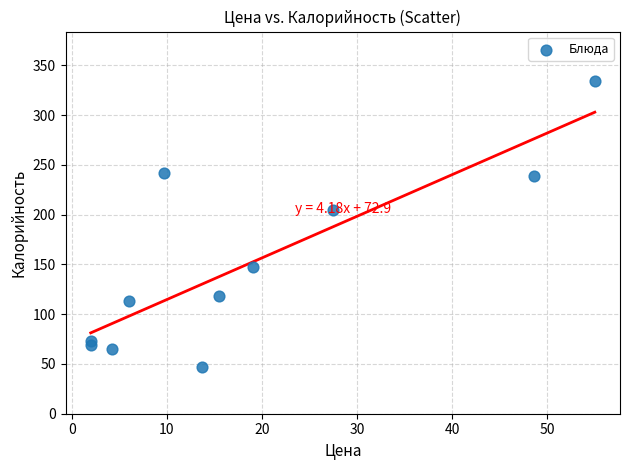

What Y value in the scatter plot is closest to 190?

205